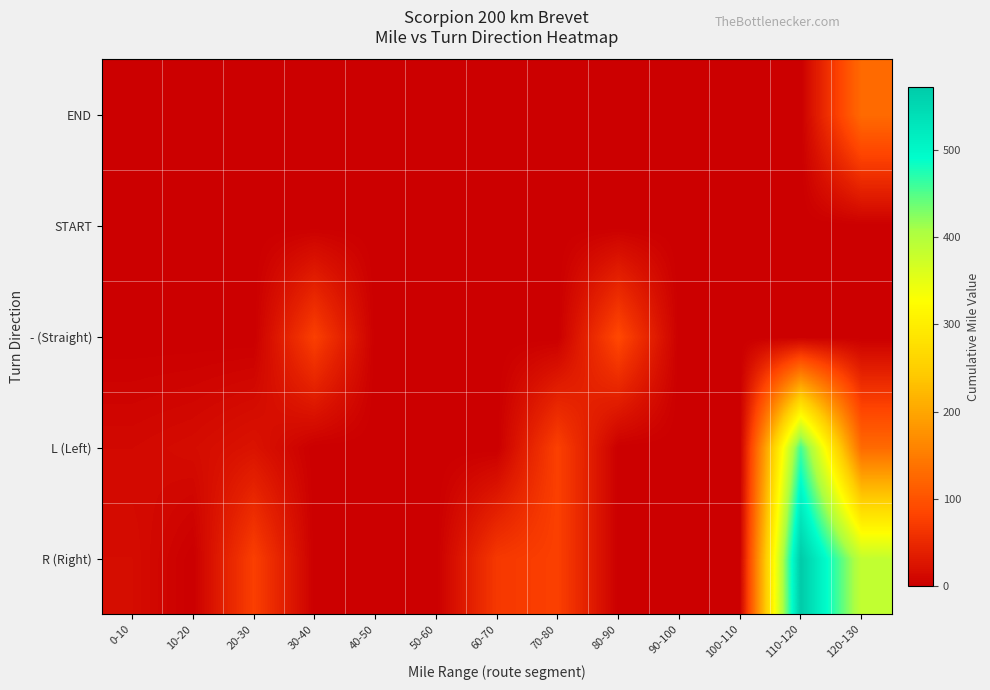

What is the maximum value shown in the chart?

571.7